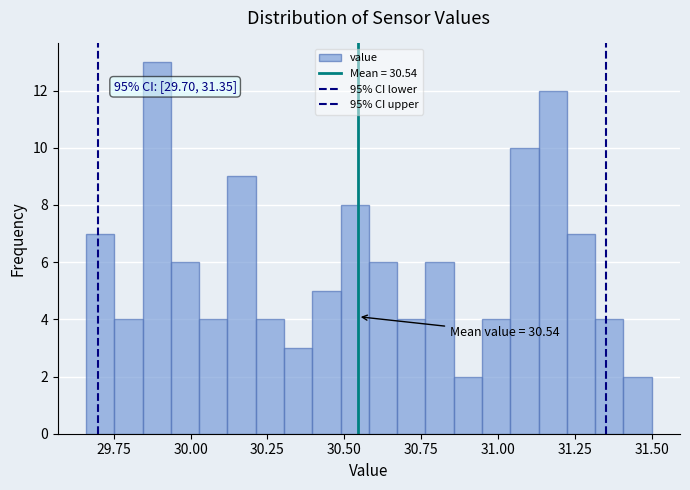

Read against the x-axis, roughly where is the centre of the tallest bar?

29.90